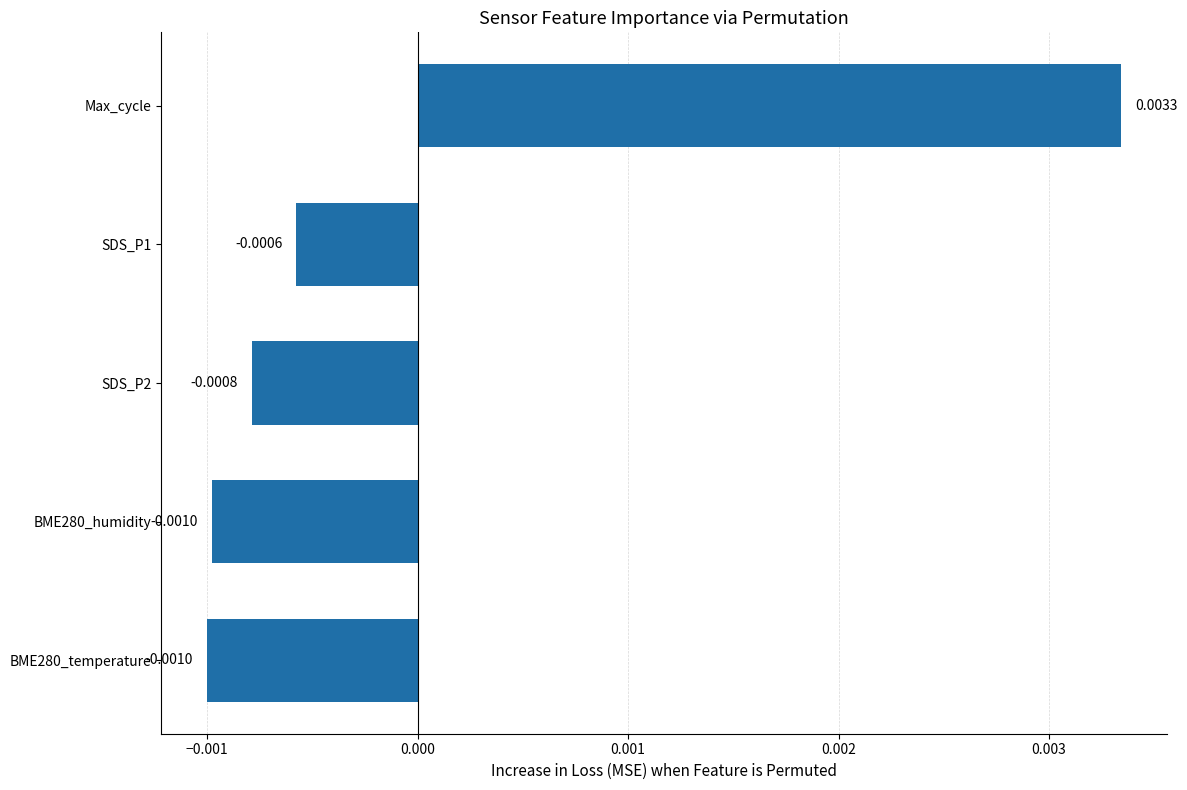

How many values are between 0 and 1?

1